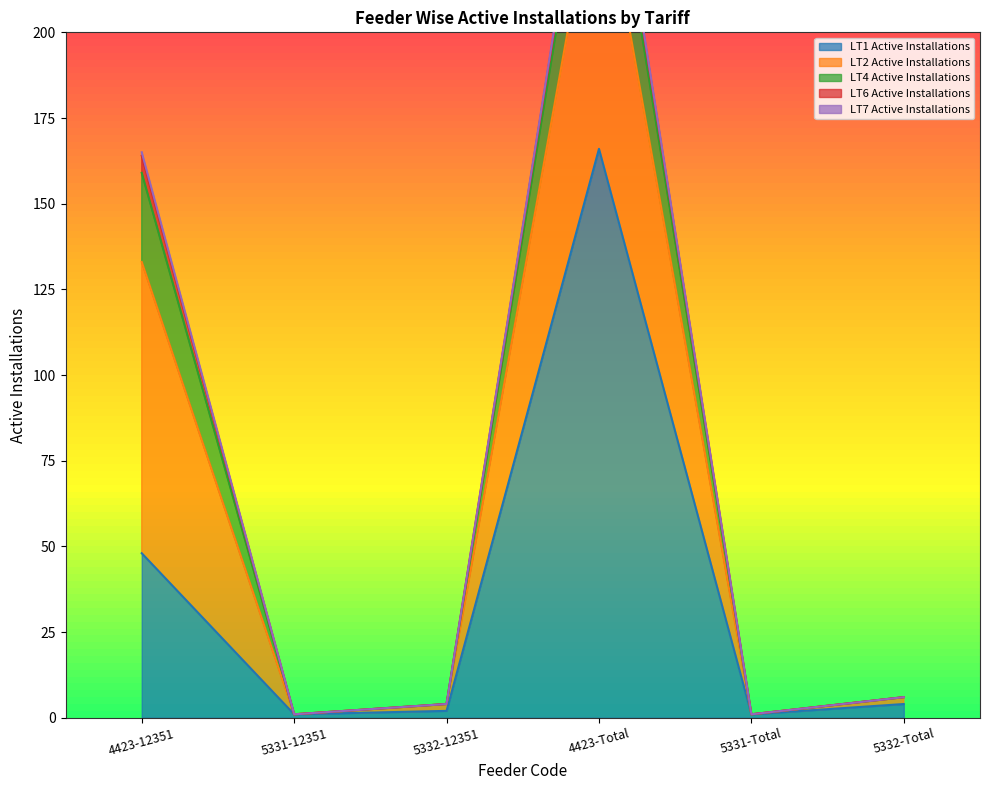

What is the difference between the highest and lowest values at 5331-Total?

1